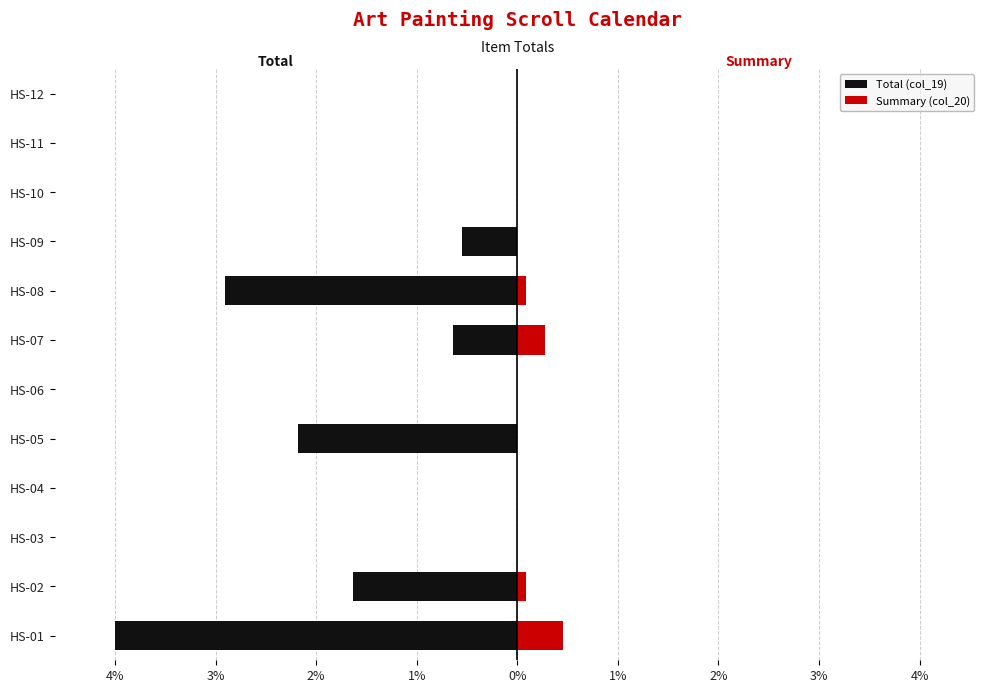

Count the number of categories in the chart.

12